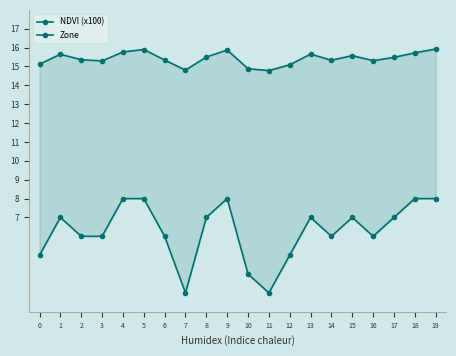

The value of NDVI (x100) at 13 is 21.6. True or false?

False